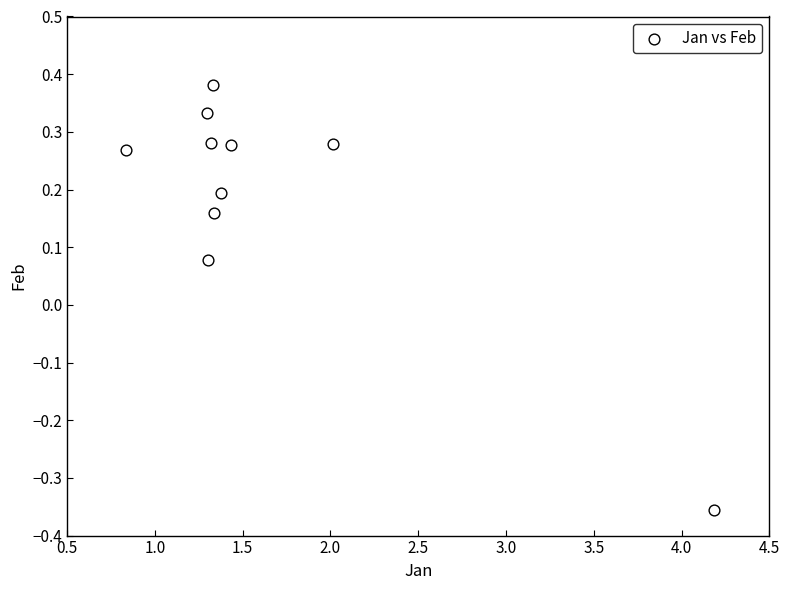

What is the range of Y values (max minus min)?

0.7